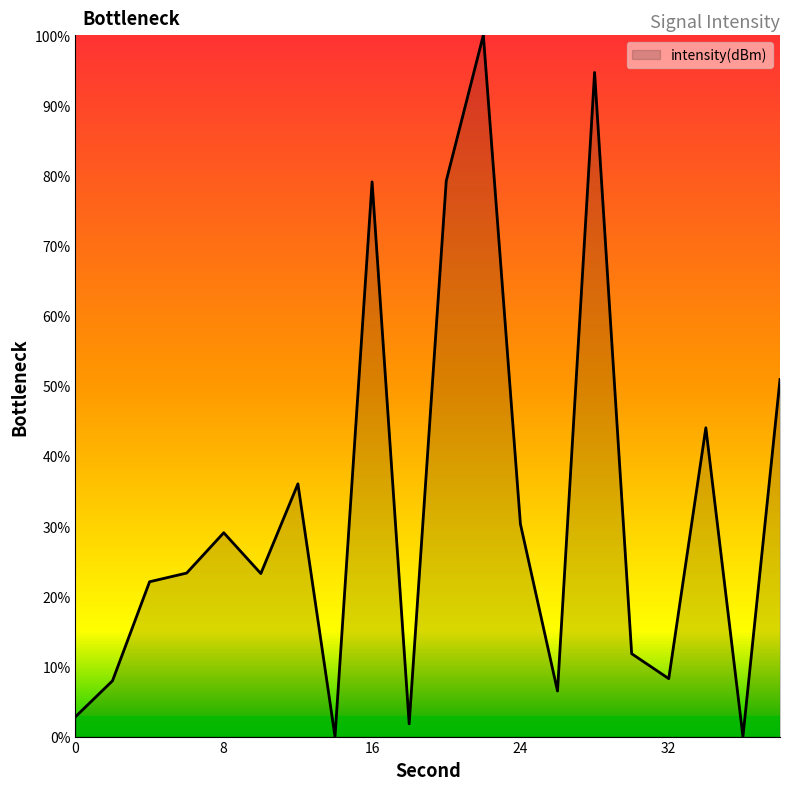

What is the maximum value shown in the chart?

100.0